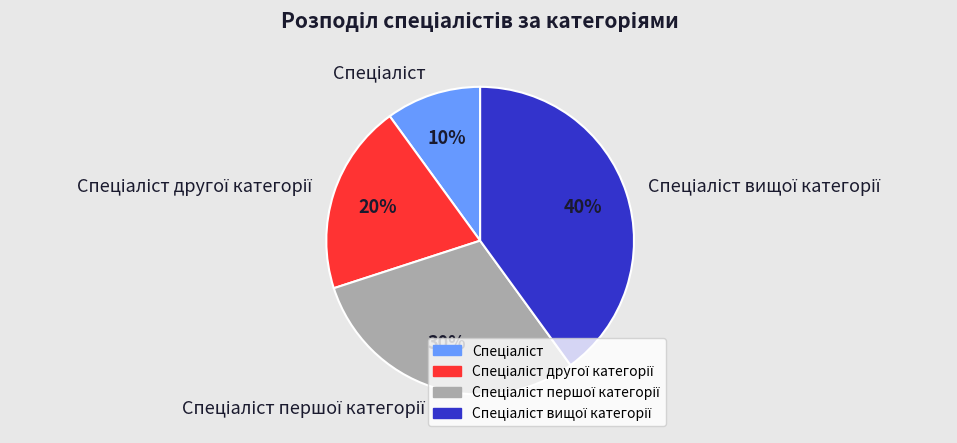

Does any single category account for the majority?

No